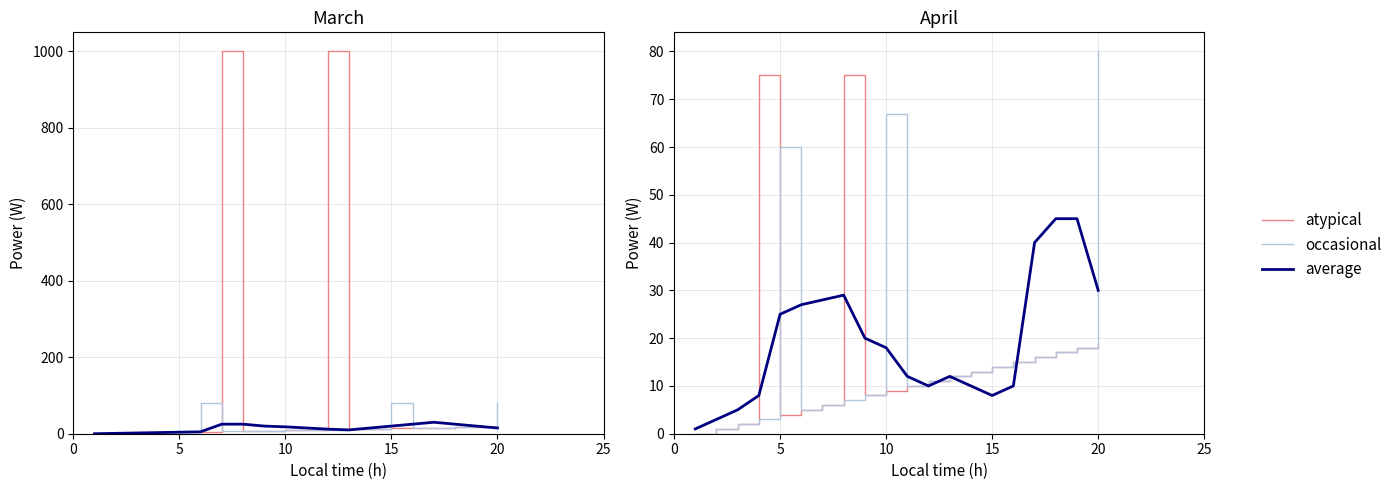

Which series has the widest spread of values?

occasional